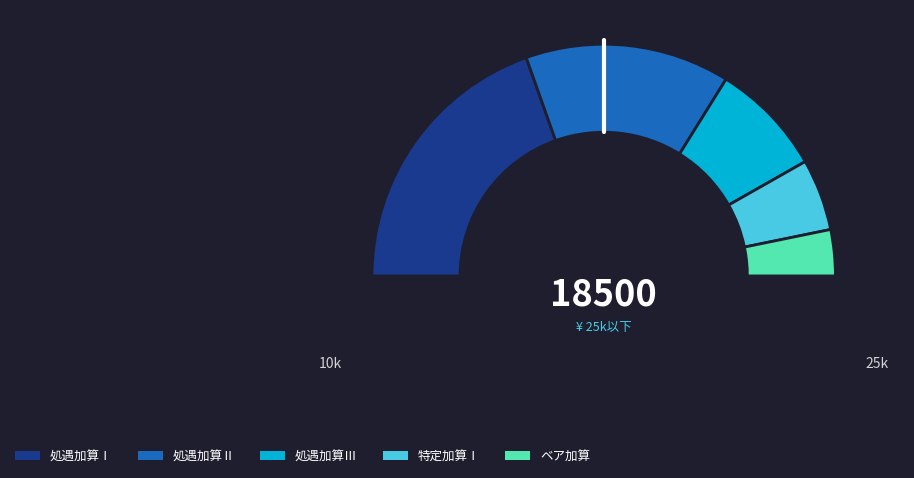

Between ベア加算 and 処遇加算Ⅲ, which is larger?

処遇加算Ⅲ